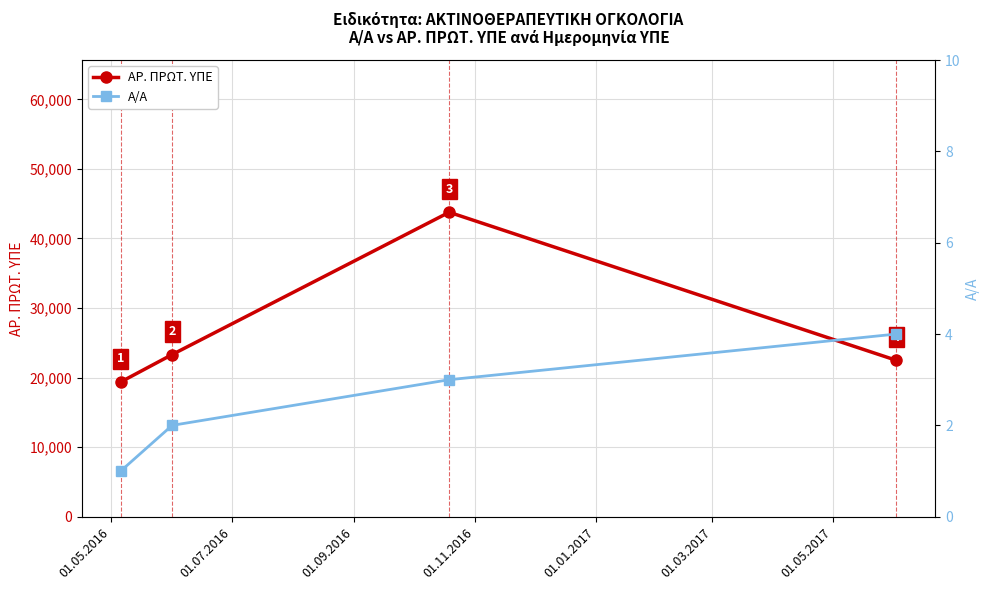

What is the value of the ΑΡ. ΠΡΩΤ. ΥΠΕ point at the 1st from the left?

19370